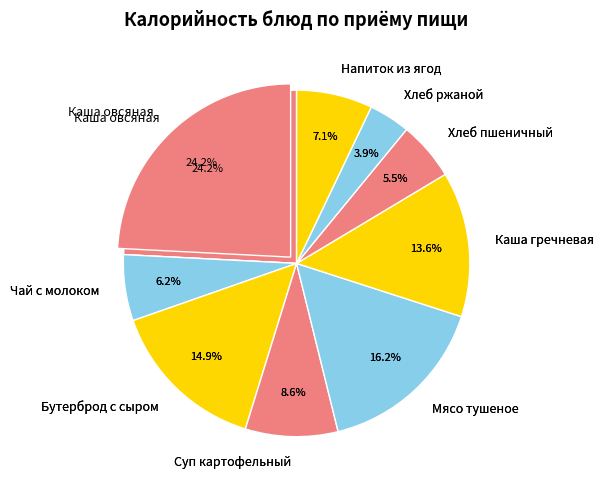

To the nearest percent, what portion does Напиток из ягод represent?

7%